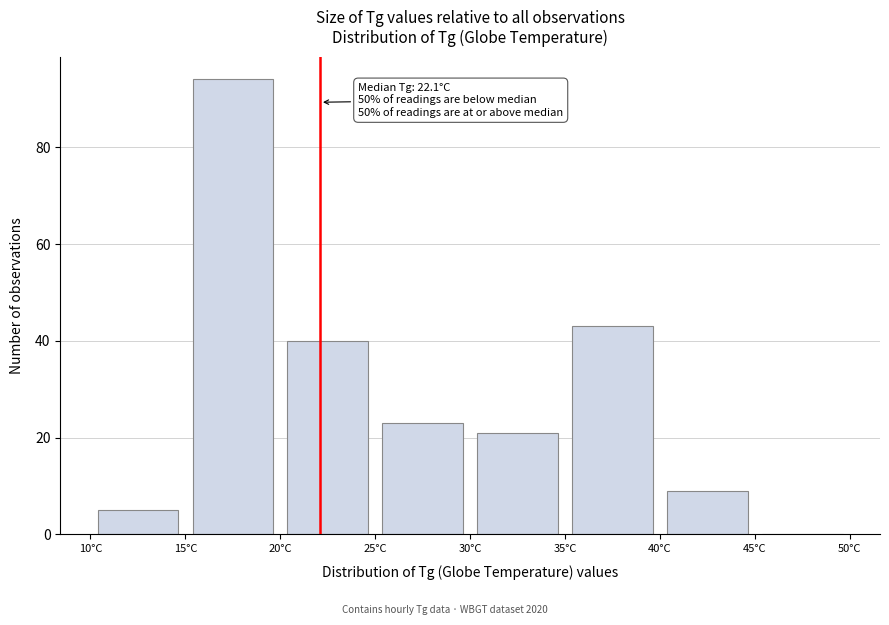

Which range on the x-axis has the tallest bar?

15 to 20